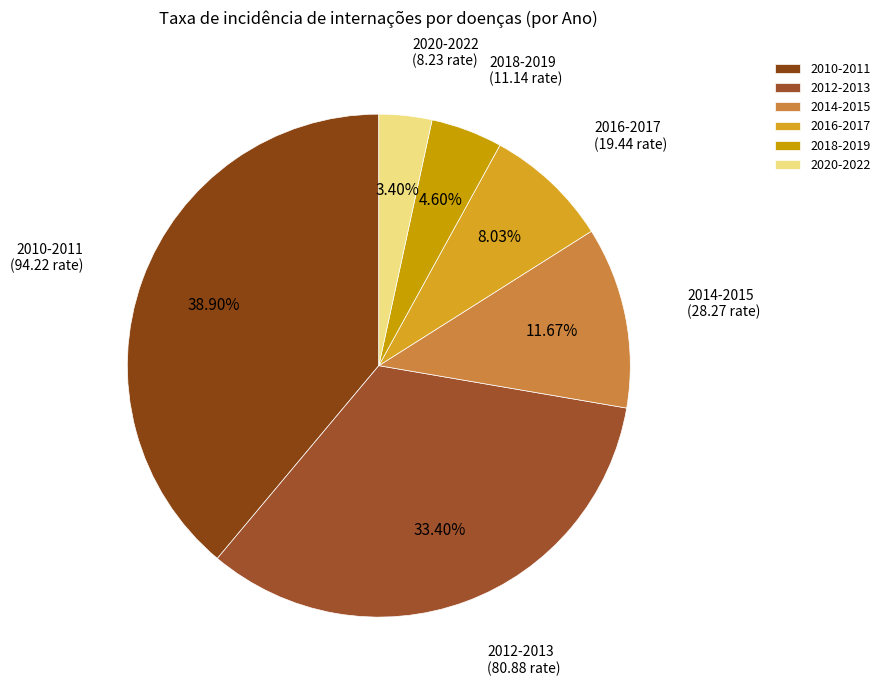

Combined, do 2014-2015 and 2010-2011 account for over 50%?

Yes